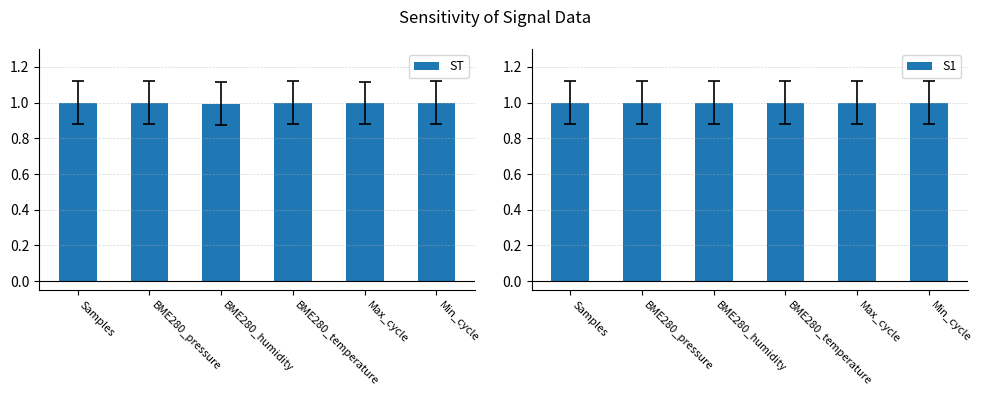

Reading left to right, list all the values displayed in this chart.

ST: 1.0	1.0	1.0	1.0	1.0	1.0
S1: 1.0	1.0	1.0	1.0	1.0	1.0